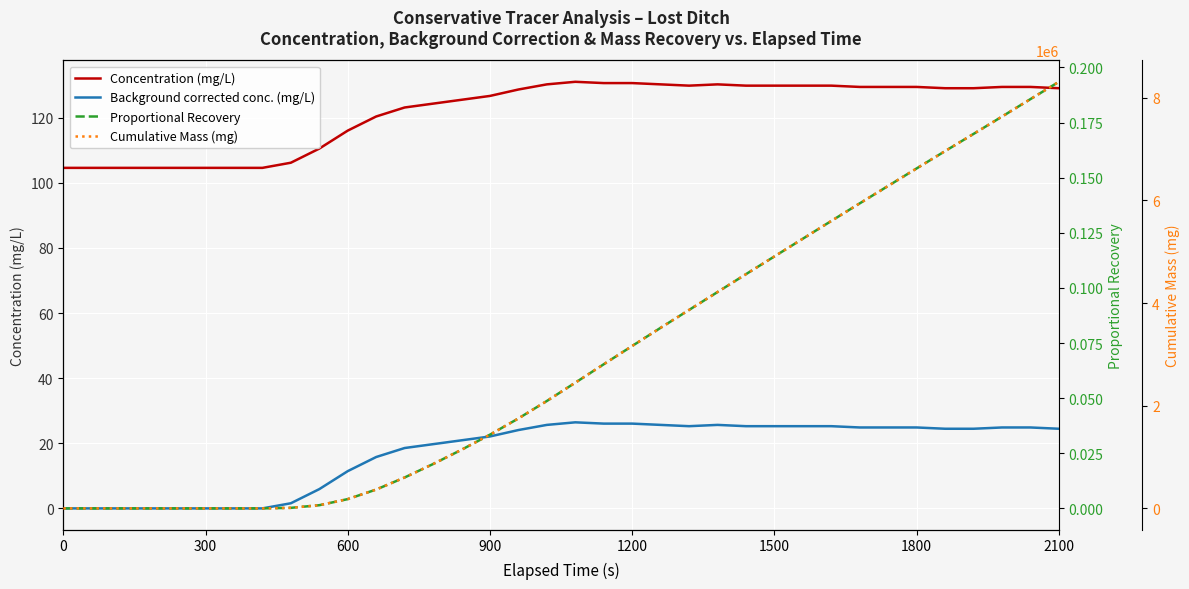

What is the maximum value shown in the chart?

8308955.3